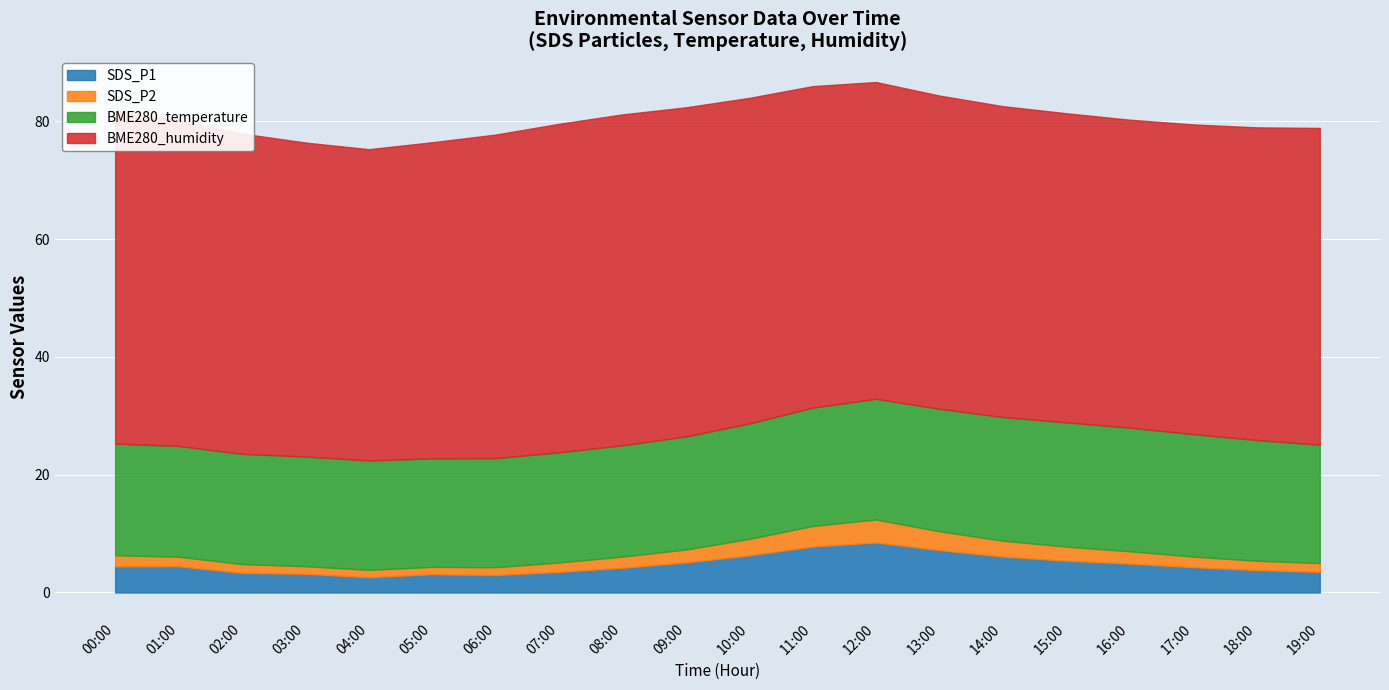

True or false: BME280_temperature has a value of 25.9 at 00:00.

False